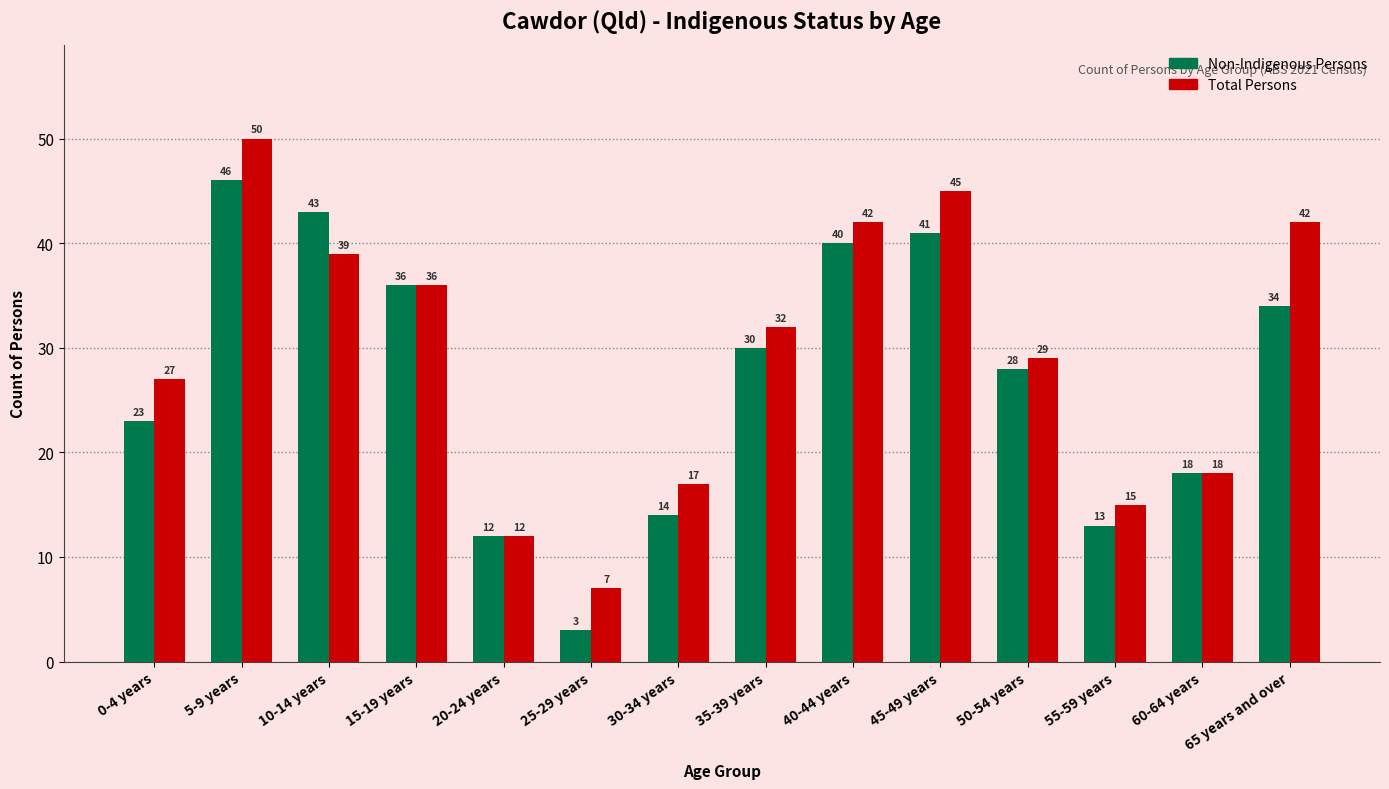

What is the label of the 12th bar from the left?

55-59 years